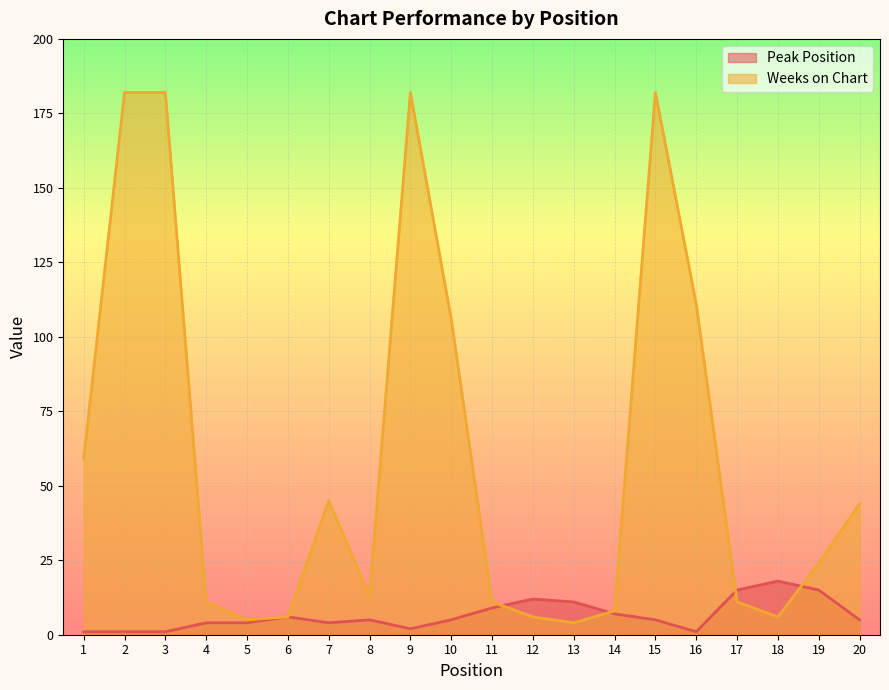

At which category does the chart reach its minimum across all series?

1